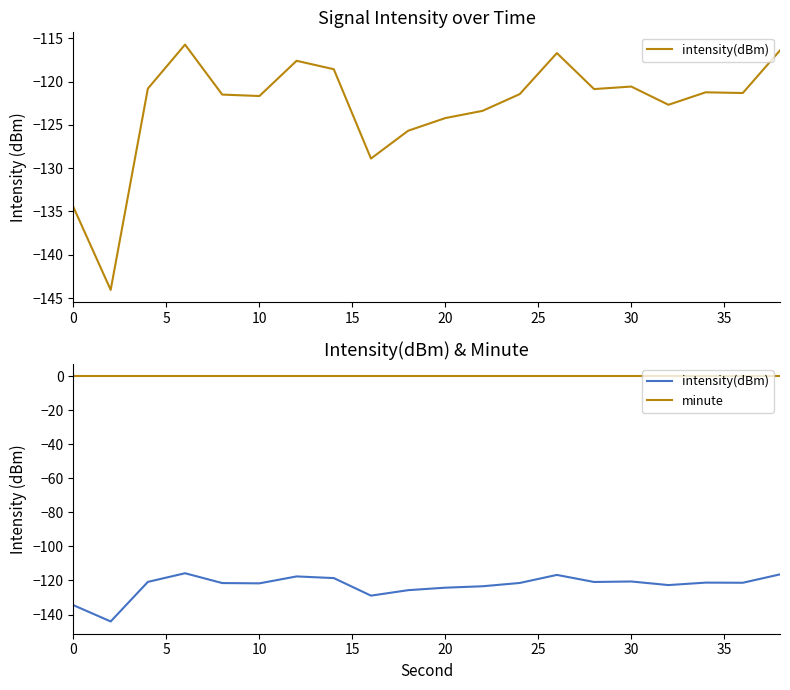

What is the difference between the maximum and minimum values in the intensity(dBm) series?

28.3